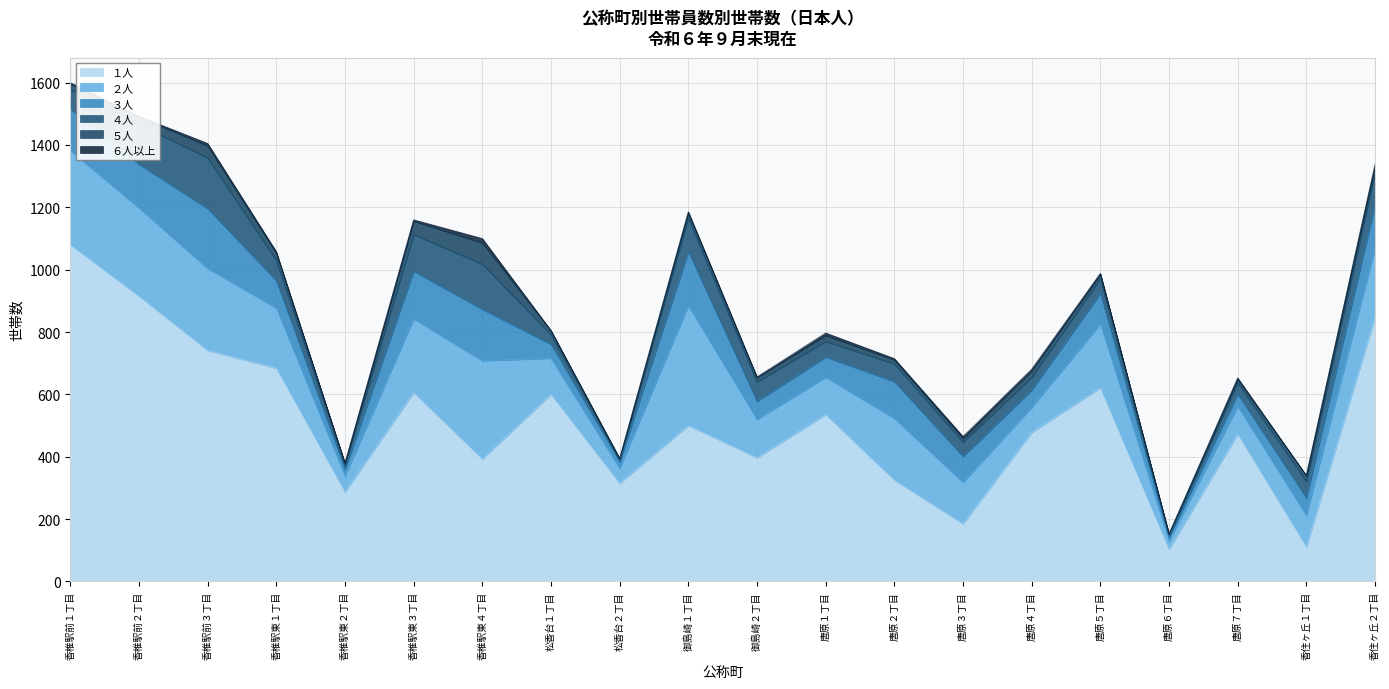

At which category is the sum across all series the highest?

香椎駅前１丁目